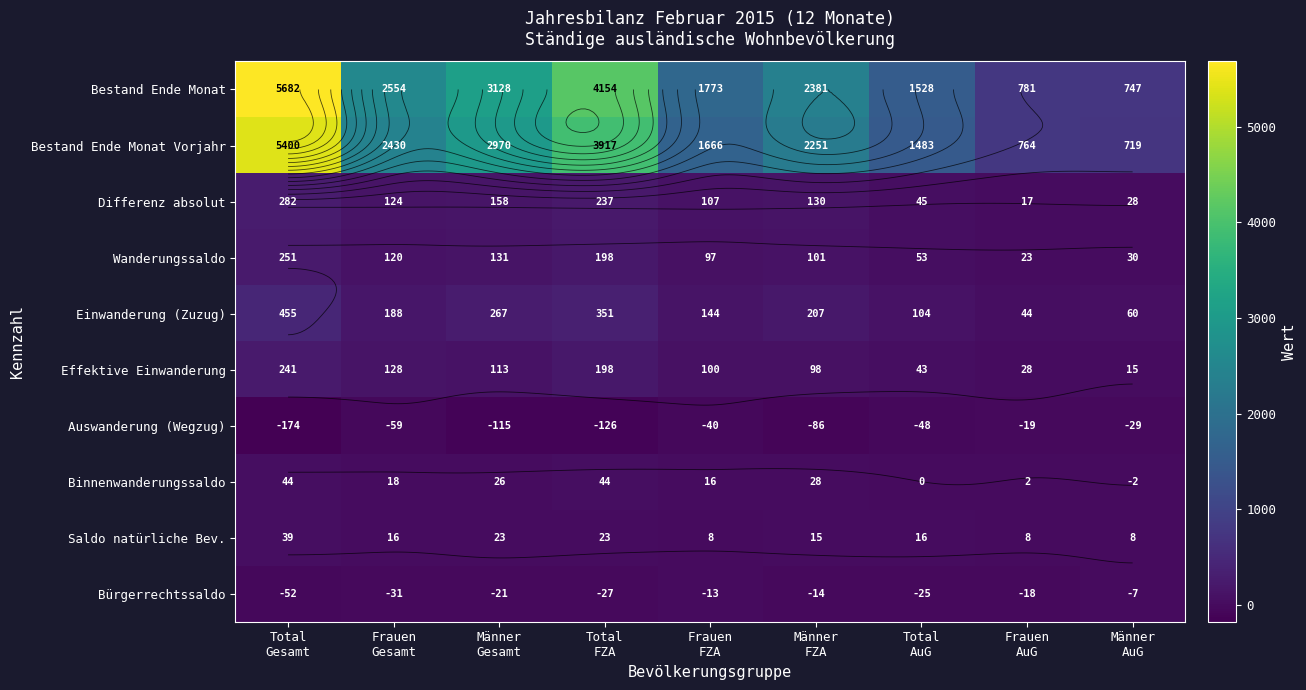

At which label is Binnenwanderungssaldo closest to 21?

Frauen Gesamt